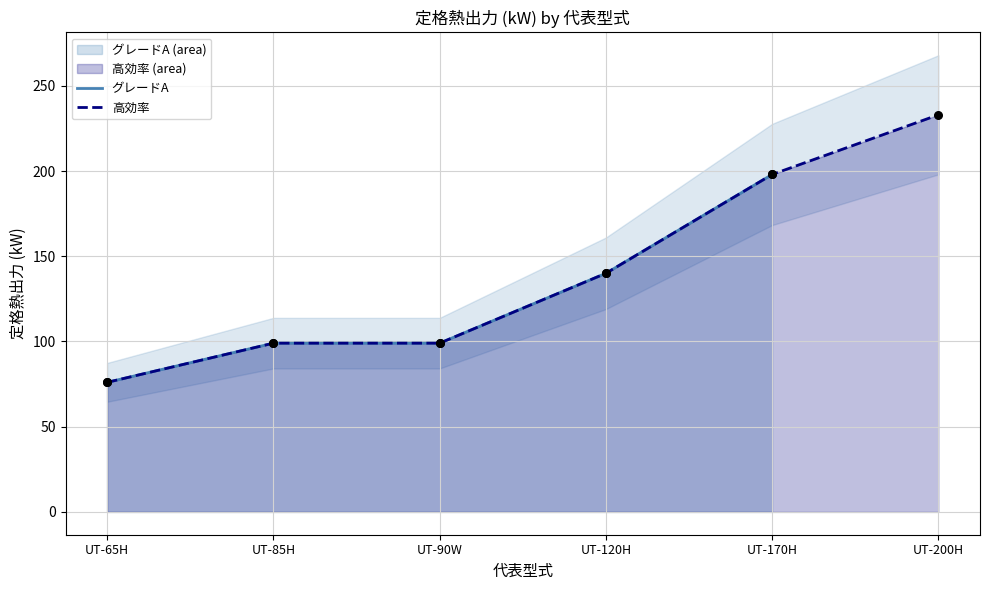

Which series has the largest total across all categories?

高効率